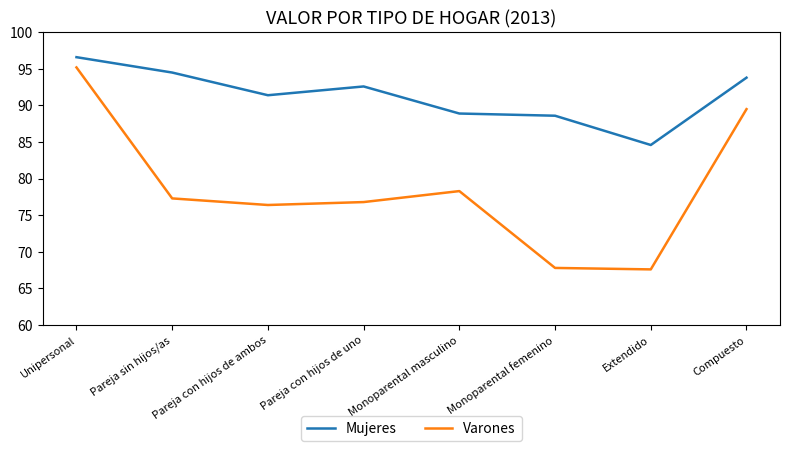

The Mujeres series shows 88.9 at Monoparental masculino. True or false?

True